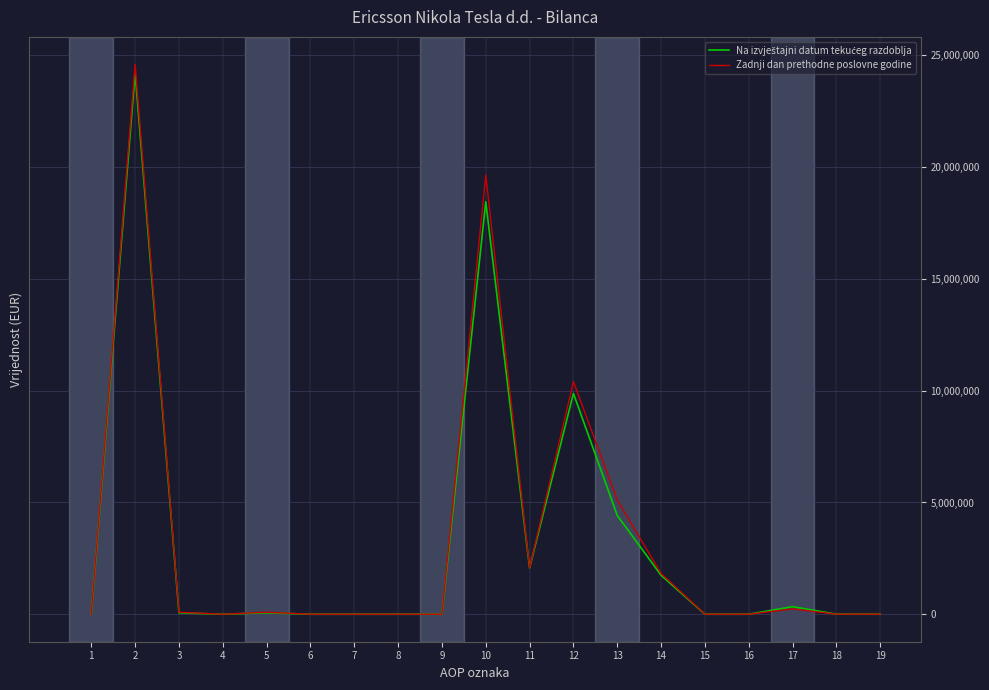

What is the maximum value for Zadnji dan prethodne poslovne godine?

24599850